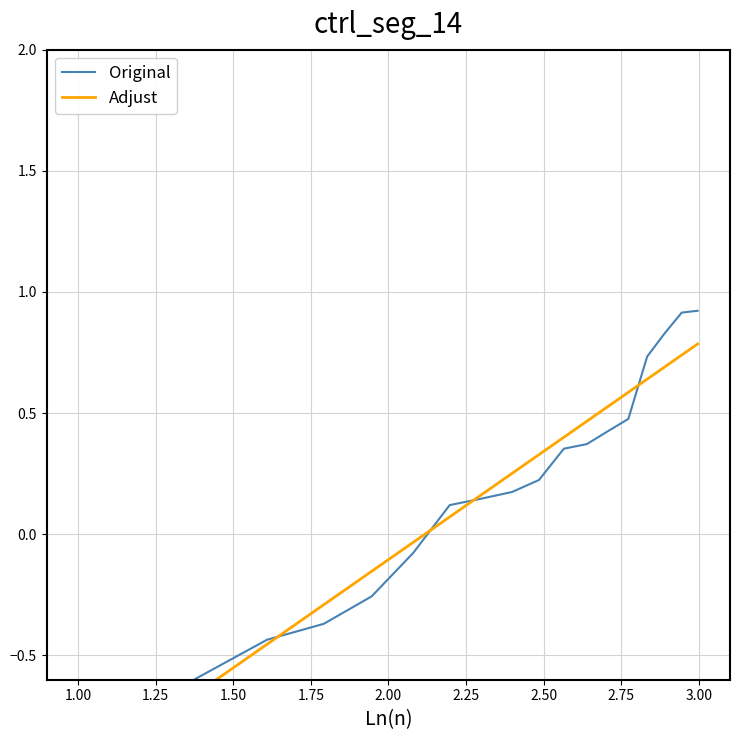

What is the minimum value shown in the chart?

-1.9